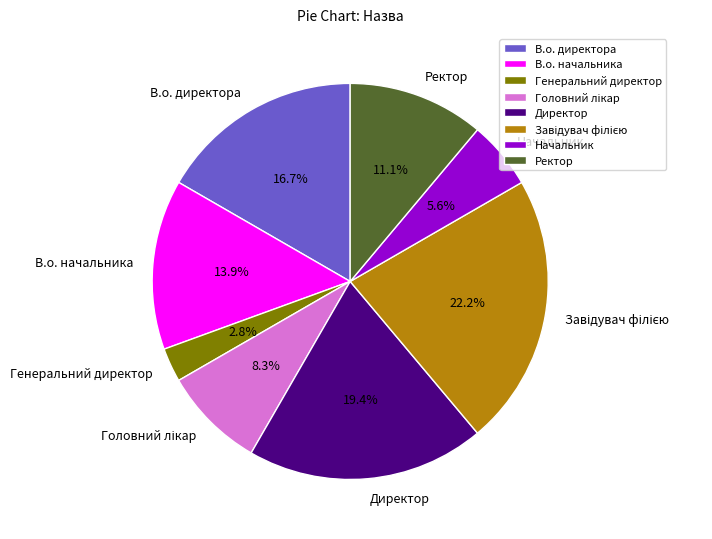

Is В.о. директора the majority of the pie?

No